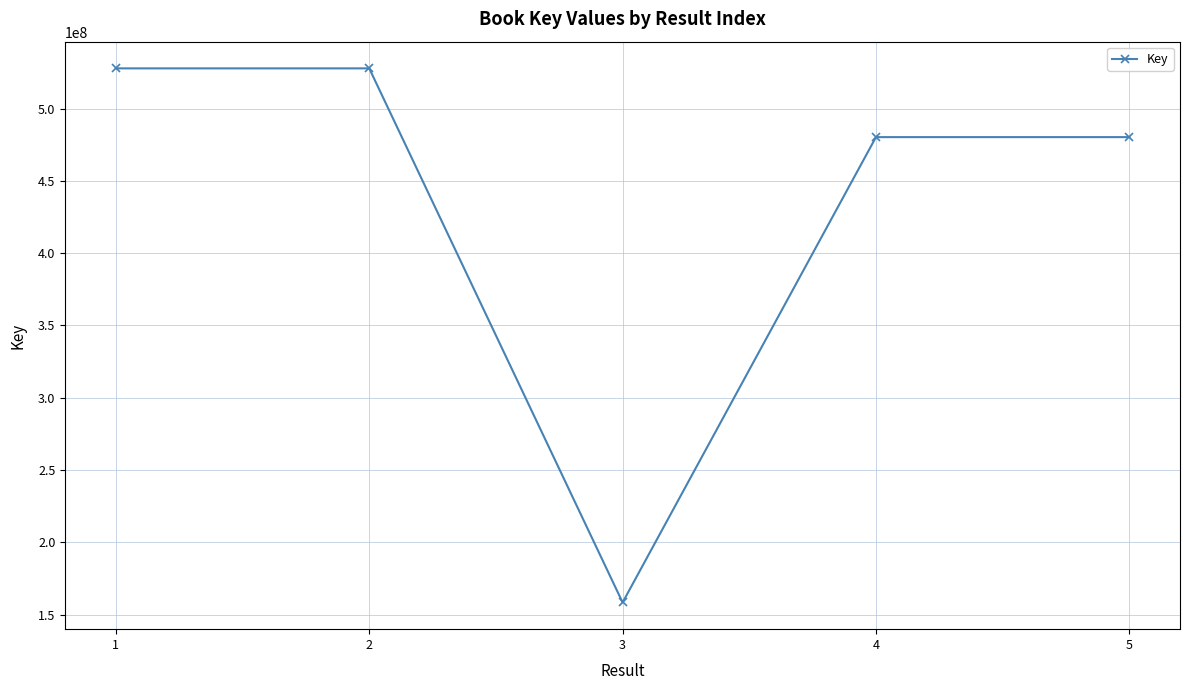

What is the change in value from 4 to 5?

-293